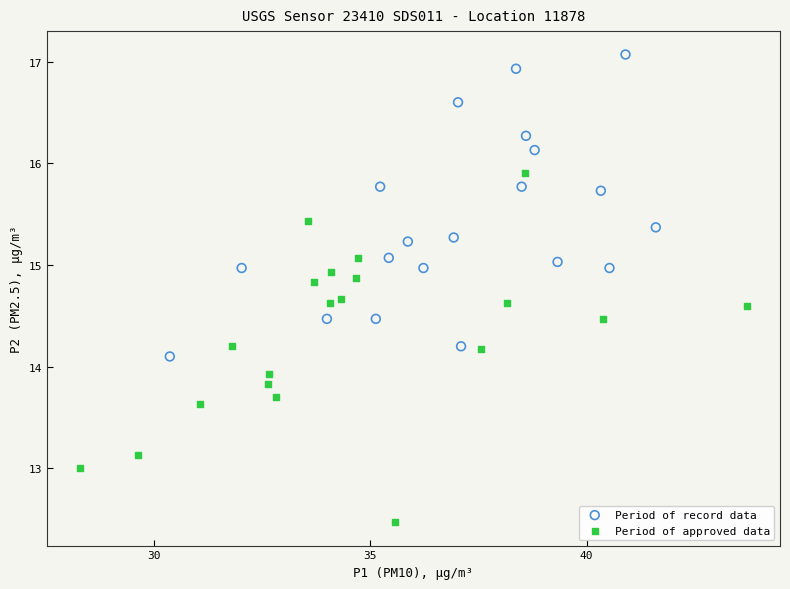

Which series contains the highest Y value?

Period of record data